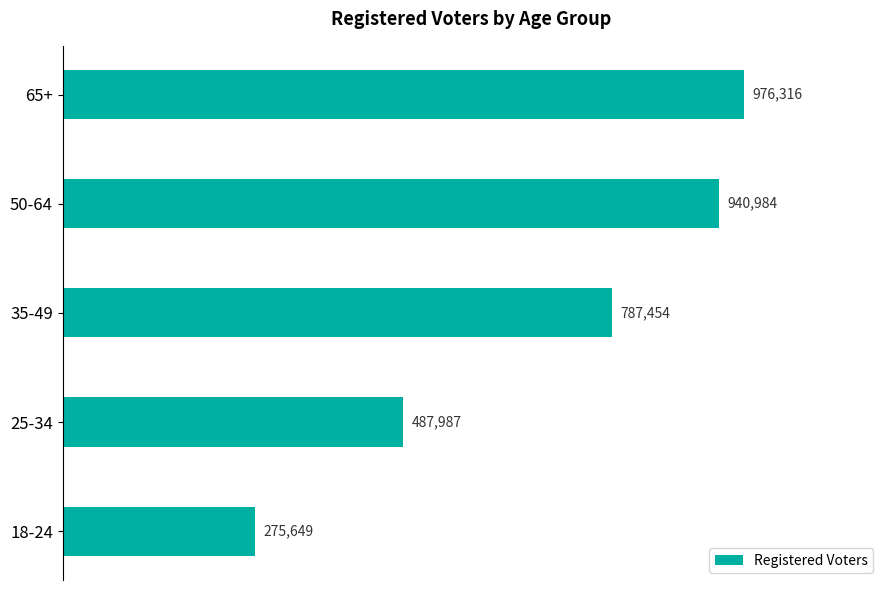

Where is the data nearest to the value 625982?

25-34